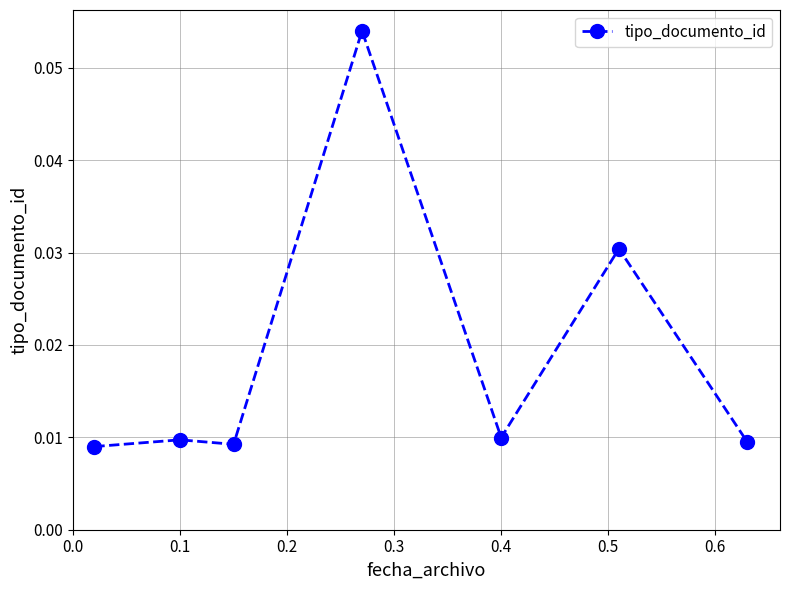

Count the values in the range 0 to 1.

7